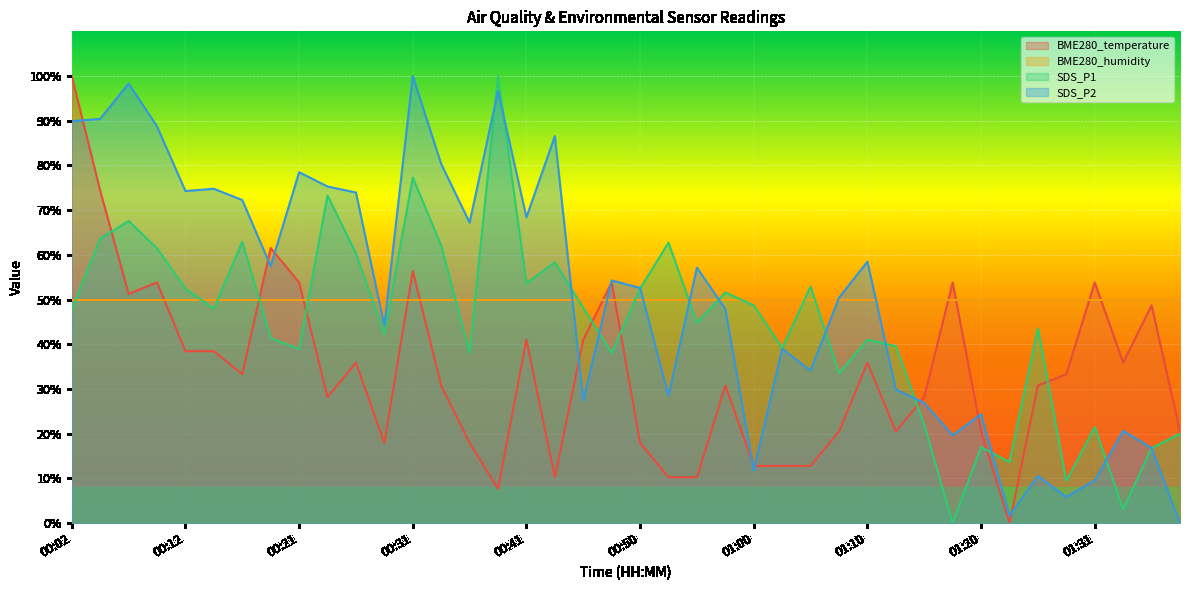

What is the total value across all series at 01:13?

90.0